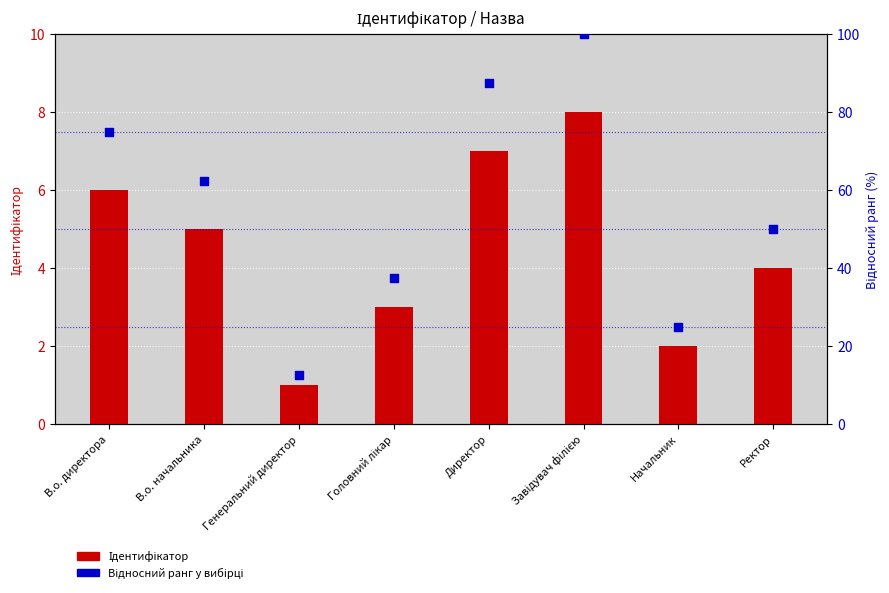

What are all the series names shown in the legend?

Ідентифікатор, Відносний ранг (у вибірці)